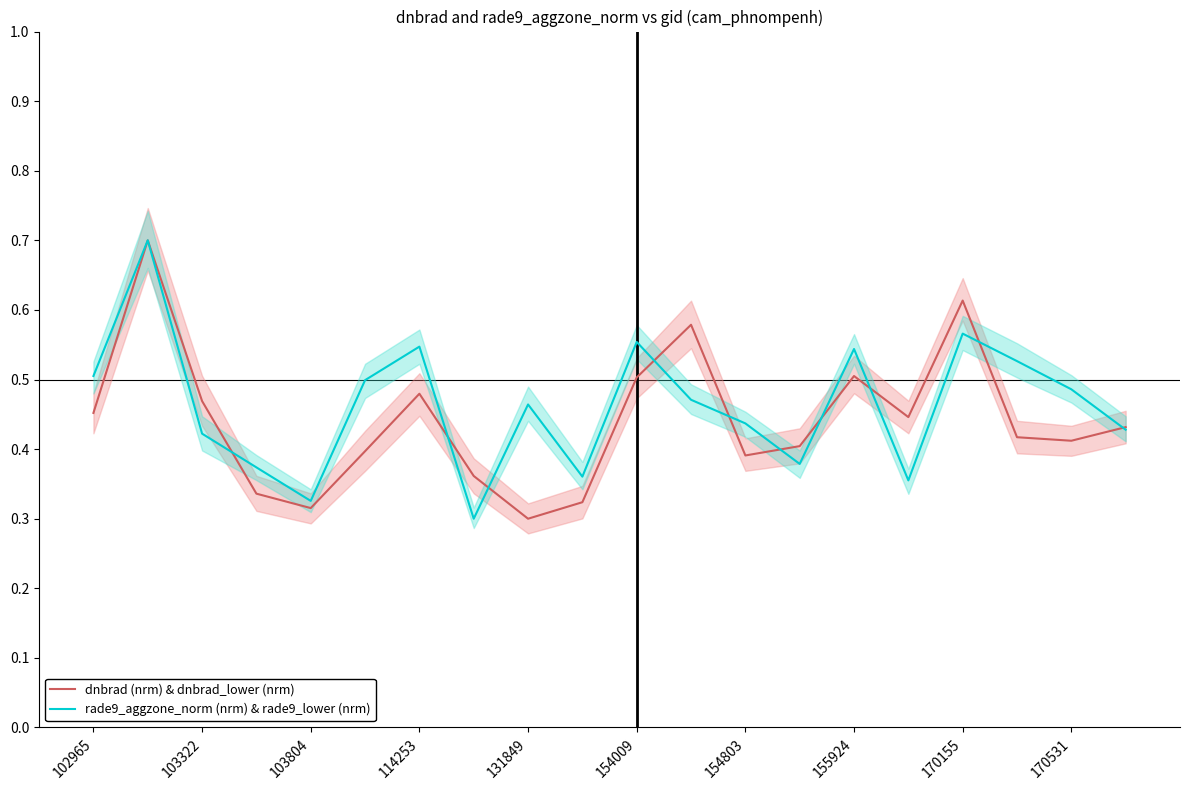

What is the maximum value shown in the chart?

0.7